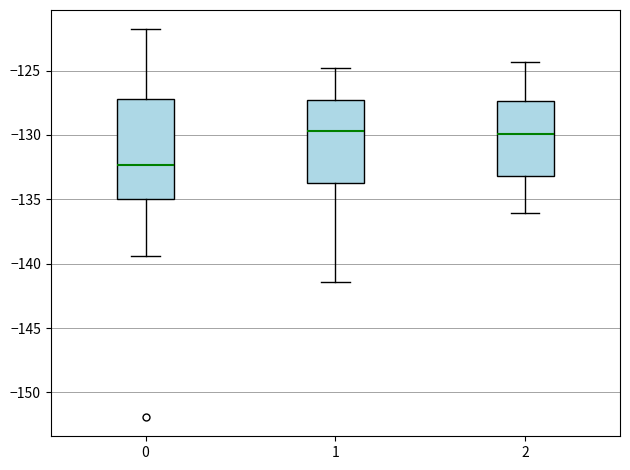

Where is the upper edge of the box at x = 2 on the y-axis? The values are not printed on the chart, so give them approximately, as read against the axis.

-127.5